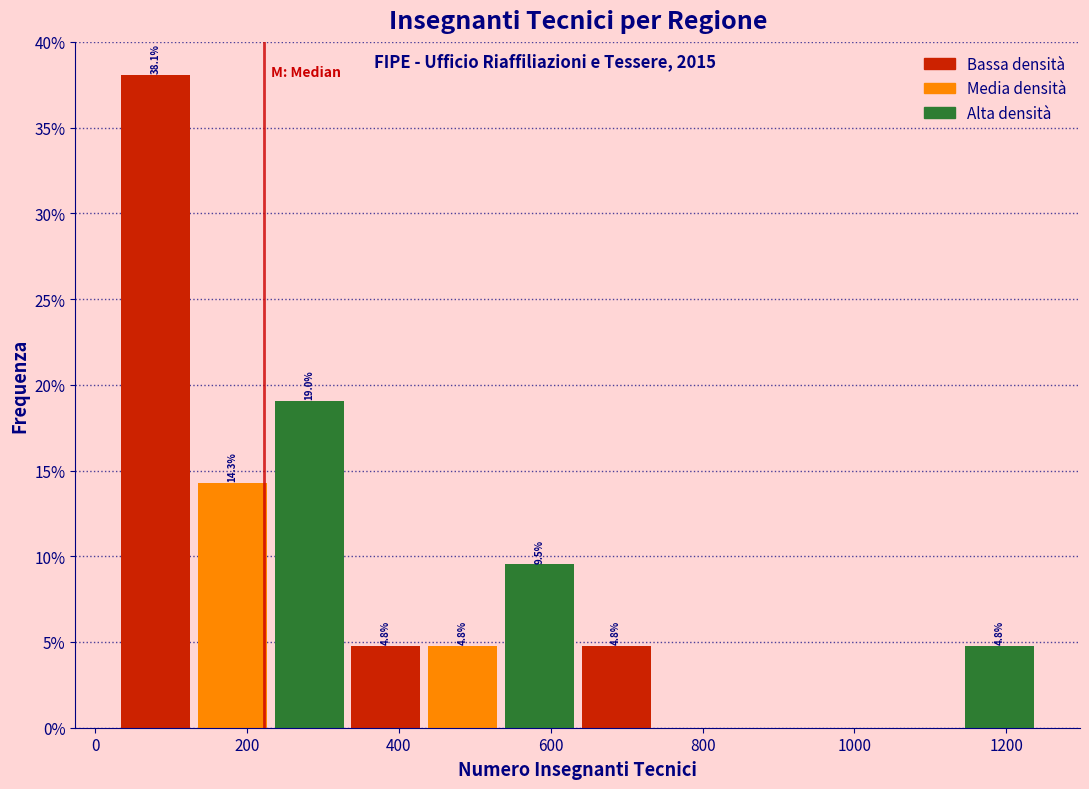

Over which range of the x-axis is the bar tallest?

20 to 140